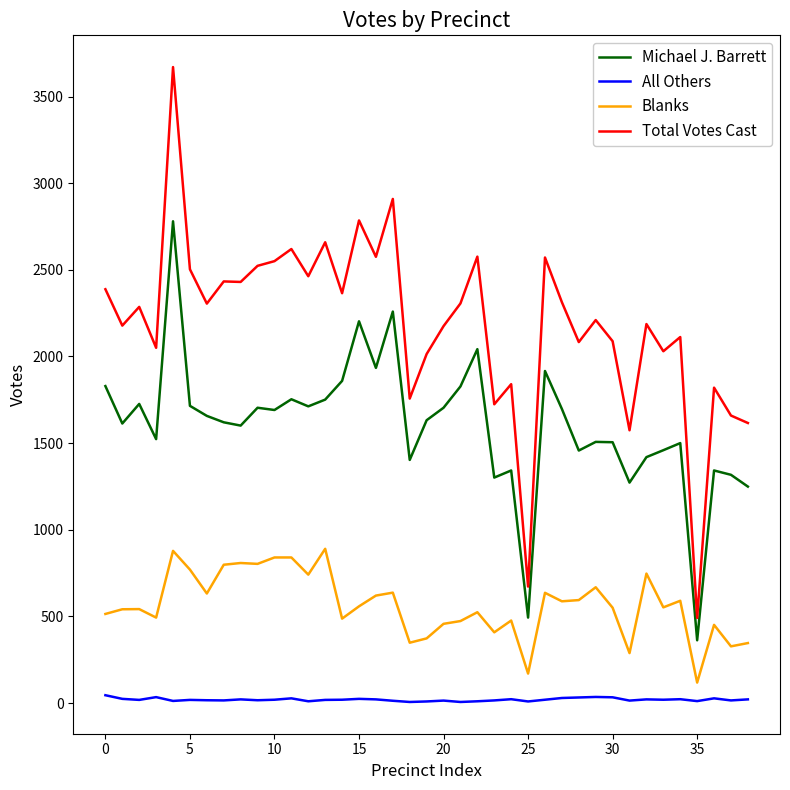

What is the minimum value for Total Votes Cast?

491